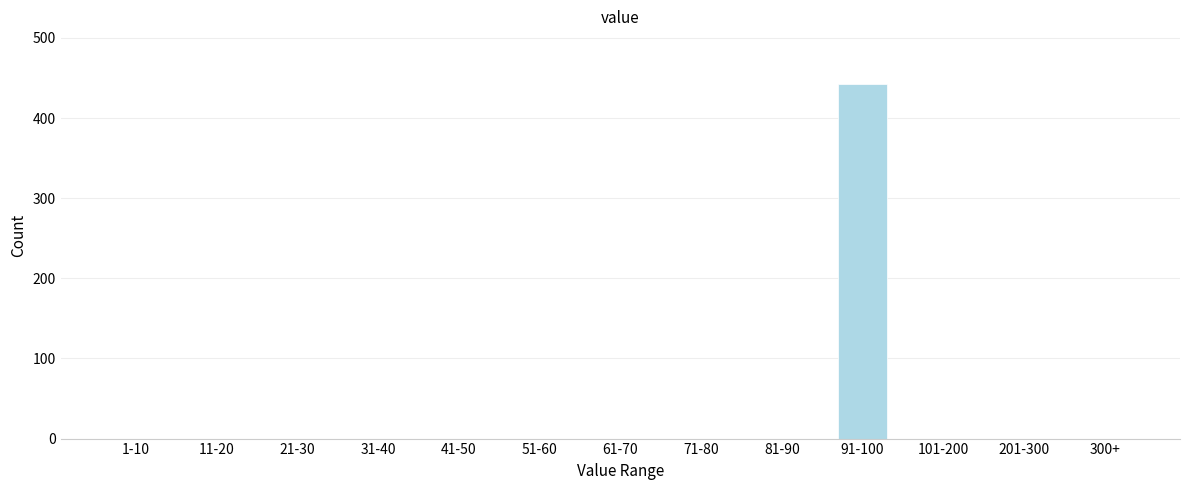

Reading left to right, extract all data points from this chart.

1-10=0	11-20=0	21-30=0	31-40=0	41-50=0	51-60=0	61-70=0	71-80=0	81-90=0	91-100=442	101-200=0	201-300=0	300+=0